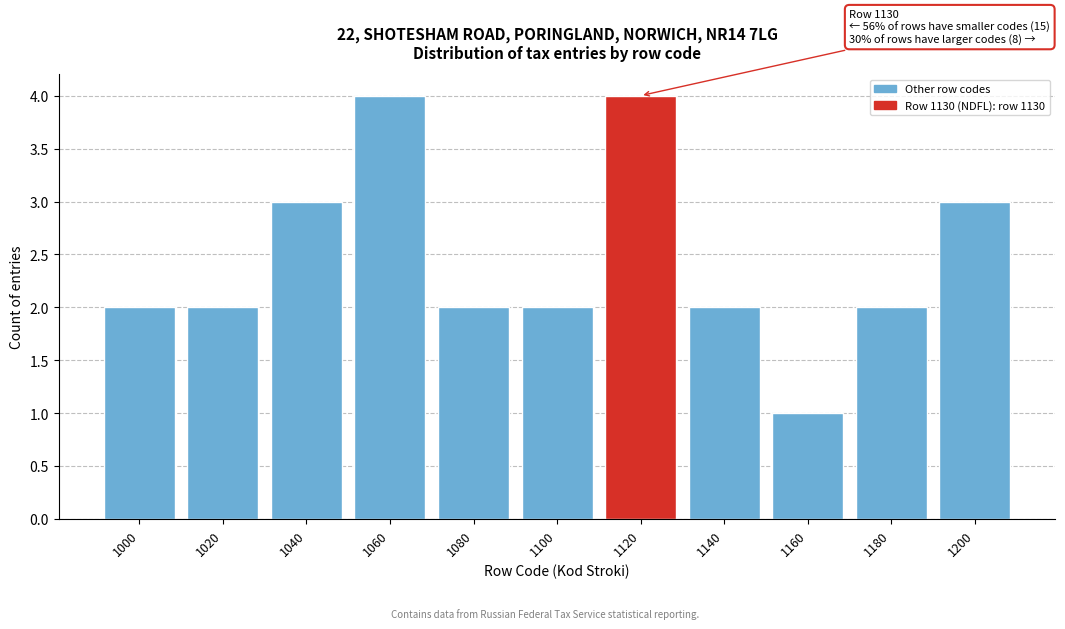

Reading right to left, what are all the values shown in this chart?

3	2	1	2	4	2	2	4	3	2	2